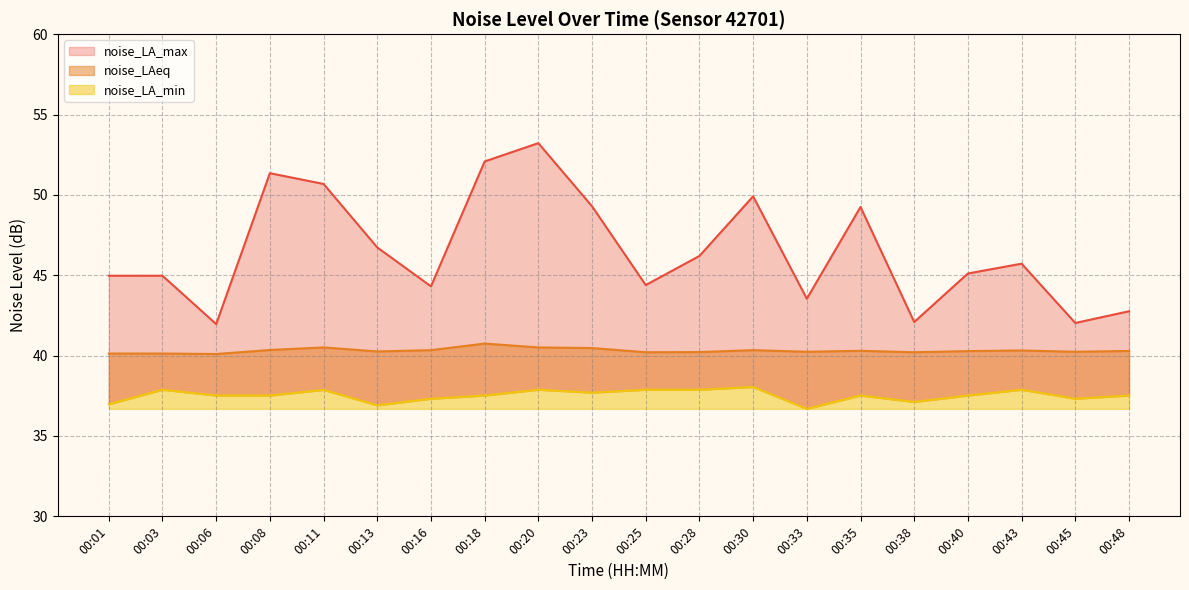

At which label is noise_LAeq closest to 40?

00:06